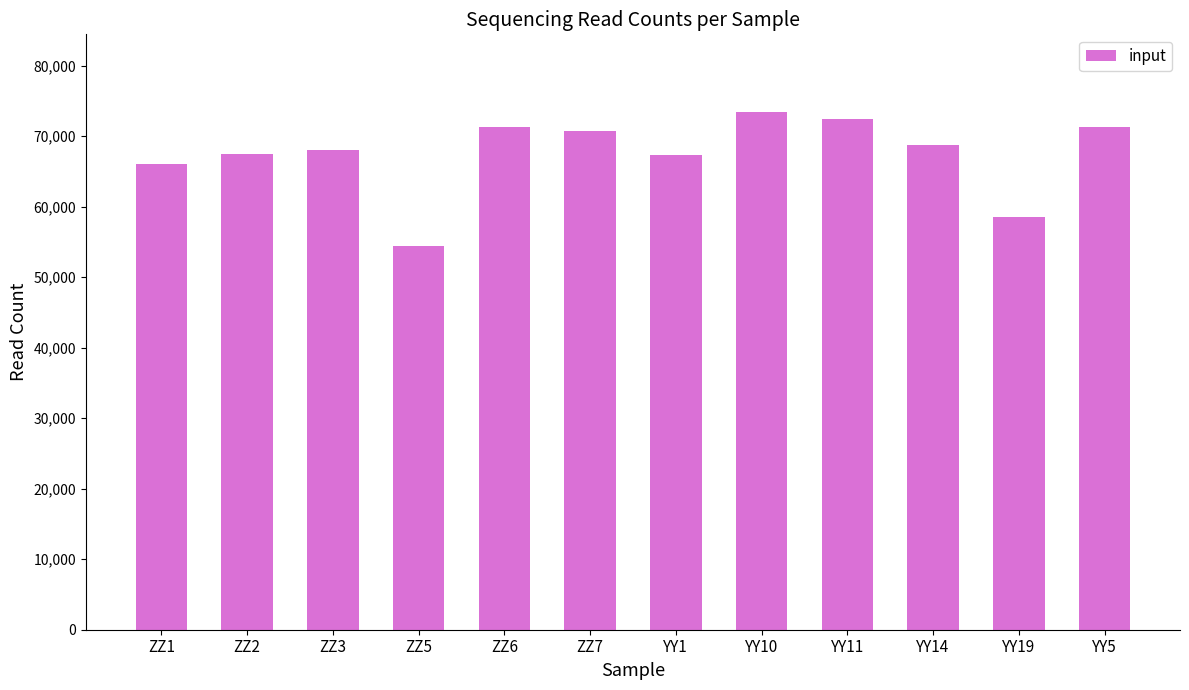

Approximately how many times larger is the value at YY10 compared to ZZ7?

1.0